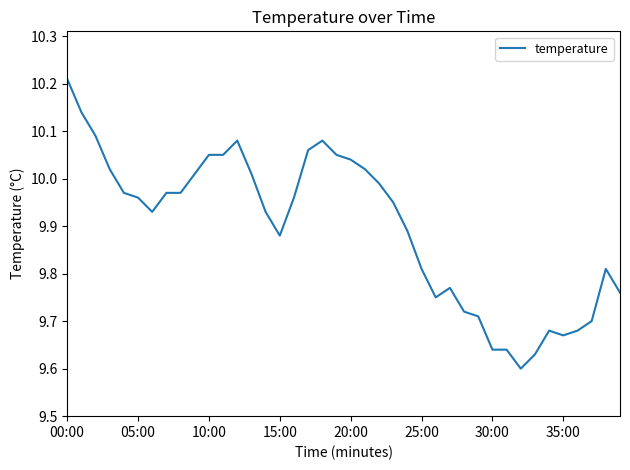

What is the difference between the maximum and minimum values?

0.6